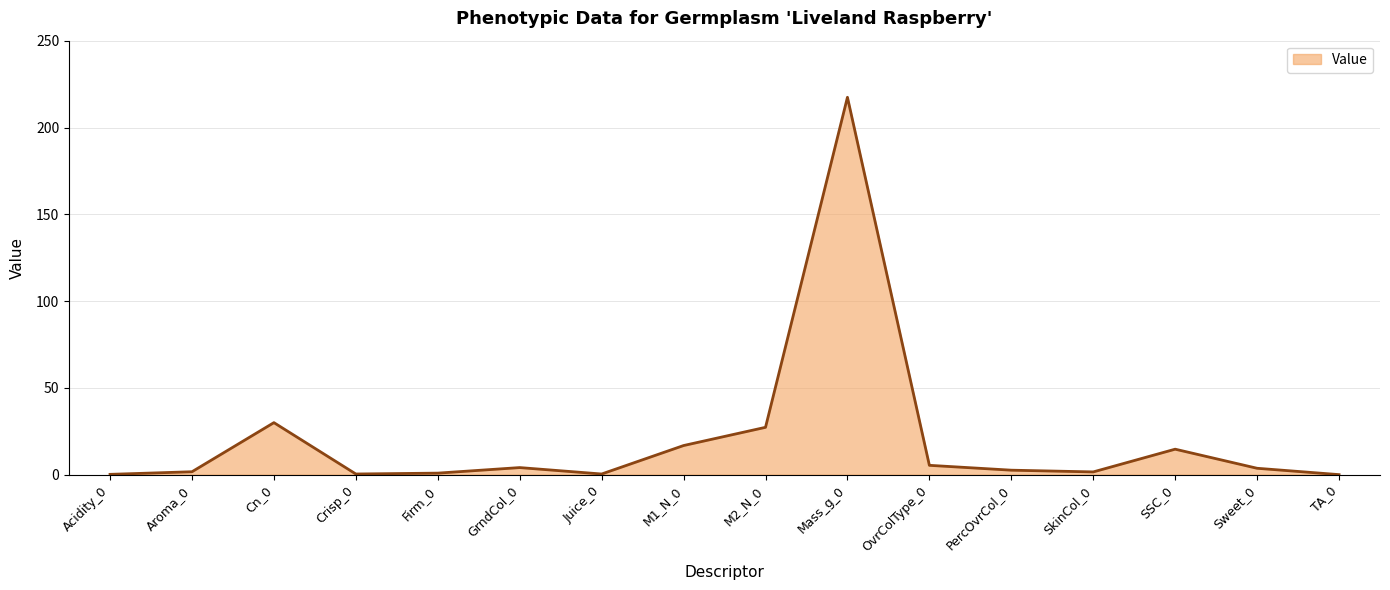

What is the maximum value shown in the chart?

217.5